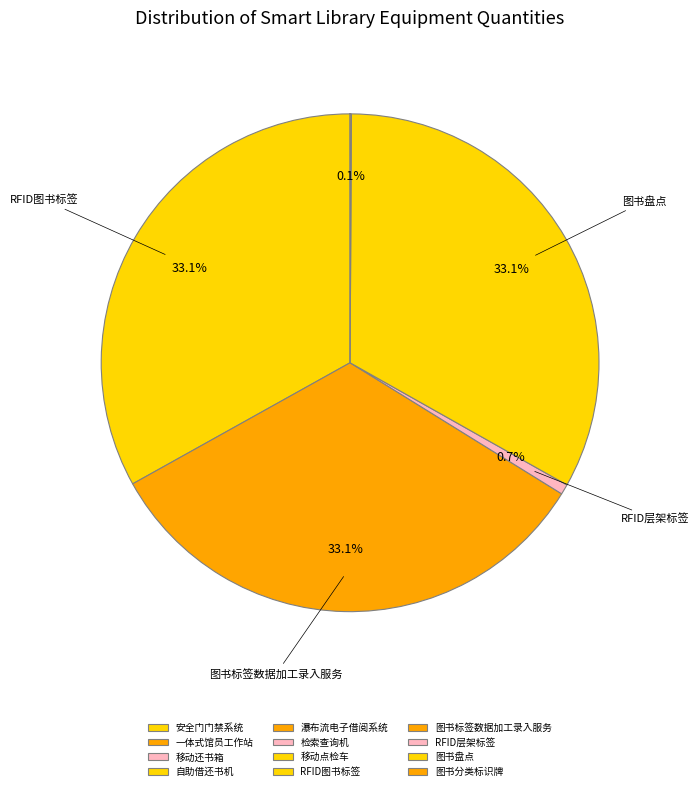

Do 自助借还书机 and 安全门门禁系统 together represent more than half of the pie?

No